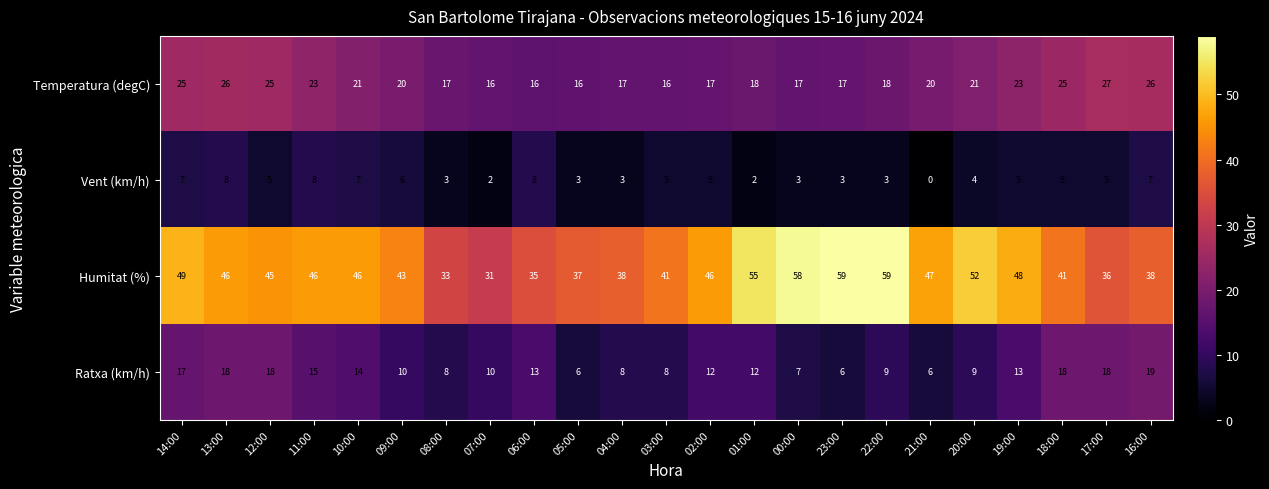

What is the approximate value of Humitat (%) at 03:00?

41